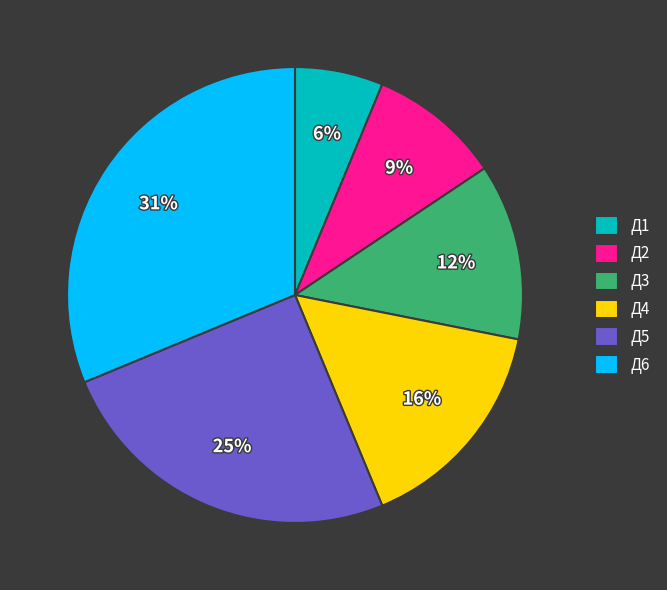

Rank the categories by value from highest to lowest.

Д6, Д5, Д4, Д3, Д2, Д1